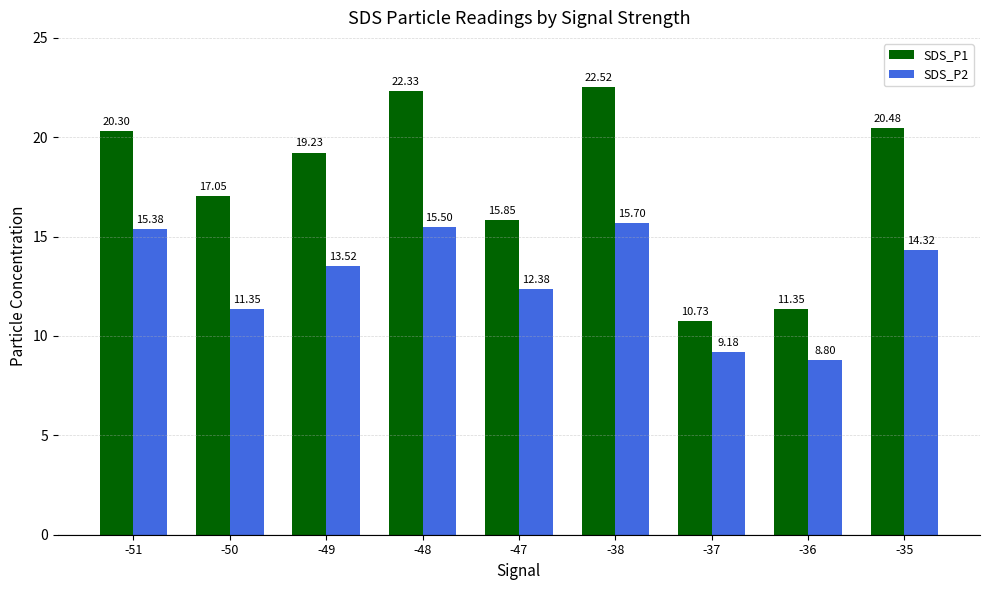

What is the value of the SDS_P2 bar at the 7th from the left?

9.2